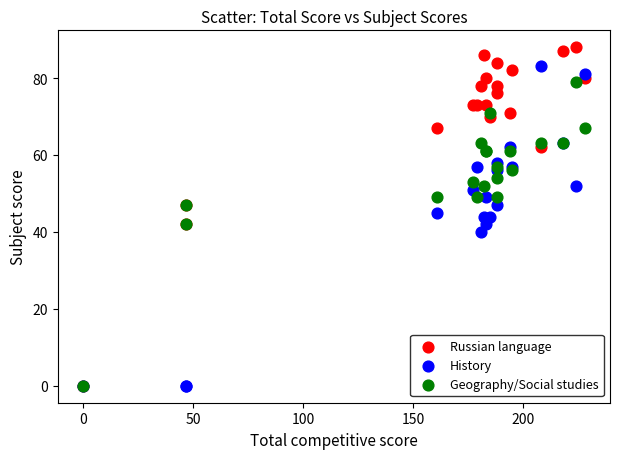

In the Geography/Social studies series, what Y value is closest to 39?

42